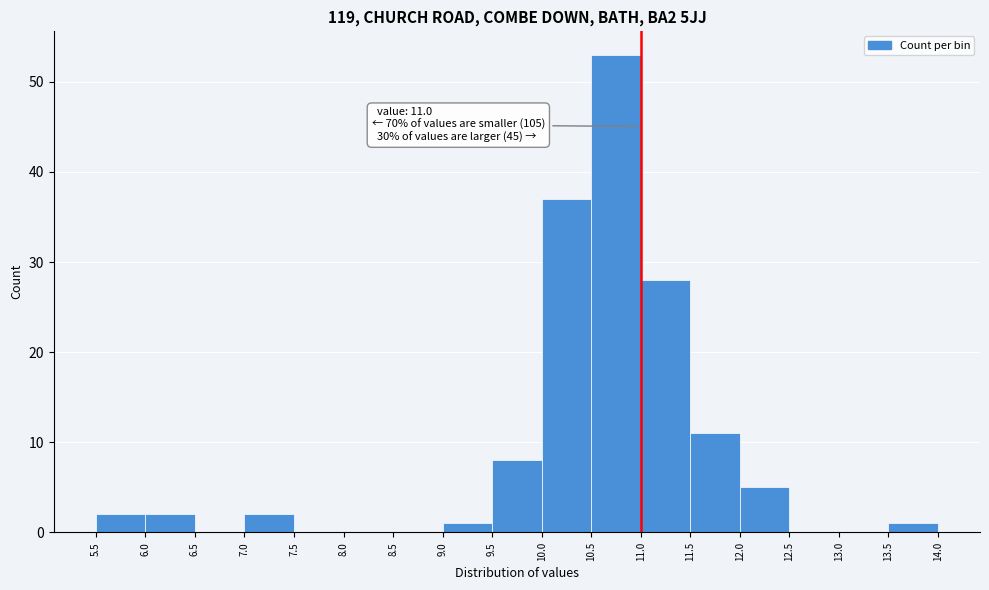

Which range on the x-axis has the tallest bar?

10.5 to 11.0